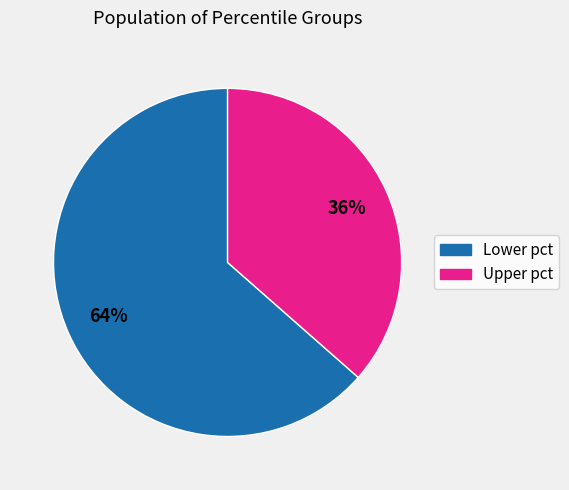

To the nearest percent, what is the average slice percentage?

50%